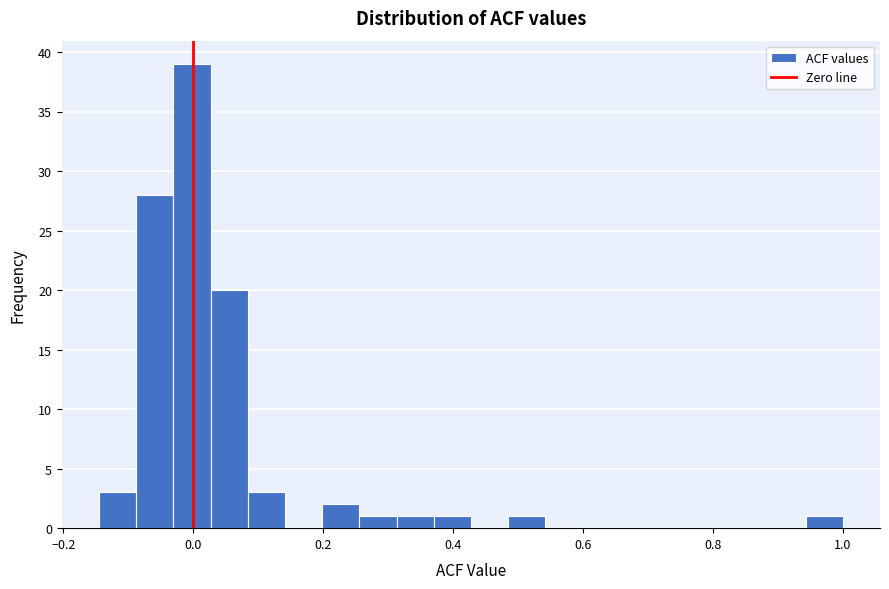

Around what value on the x-axis is the tallest bar? Give the approximate position of its centre, as read against the axis.

0.00